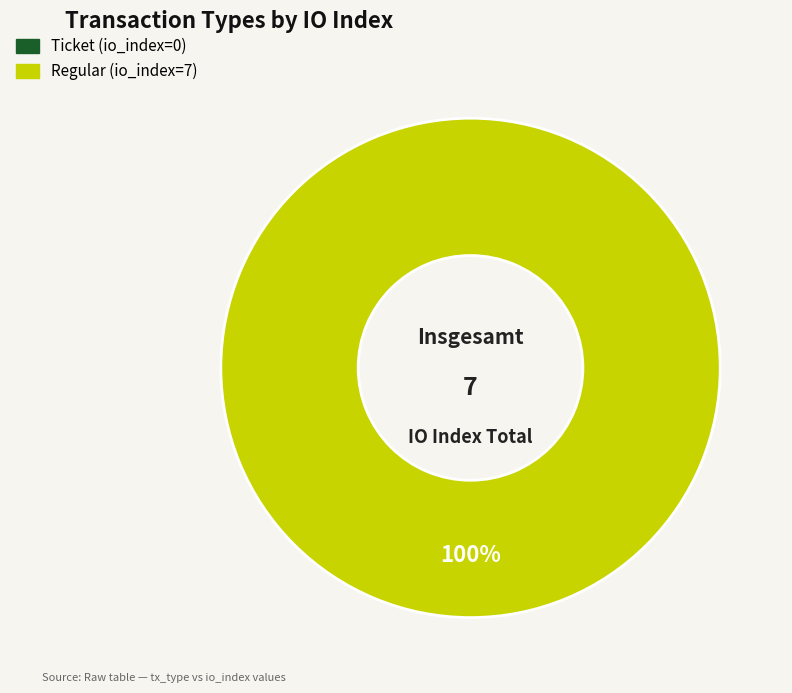

Is there any slice that represents more than half of the pie?

Yes